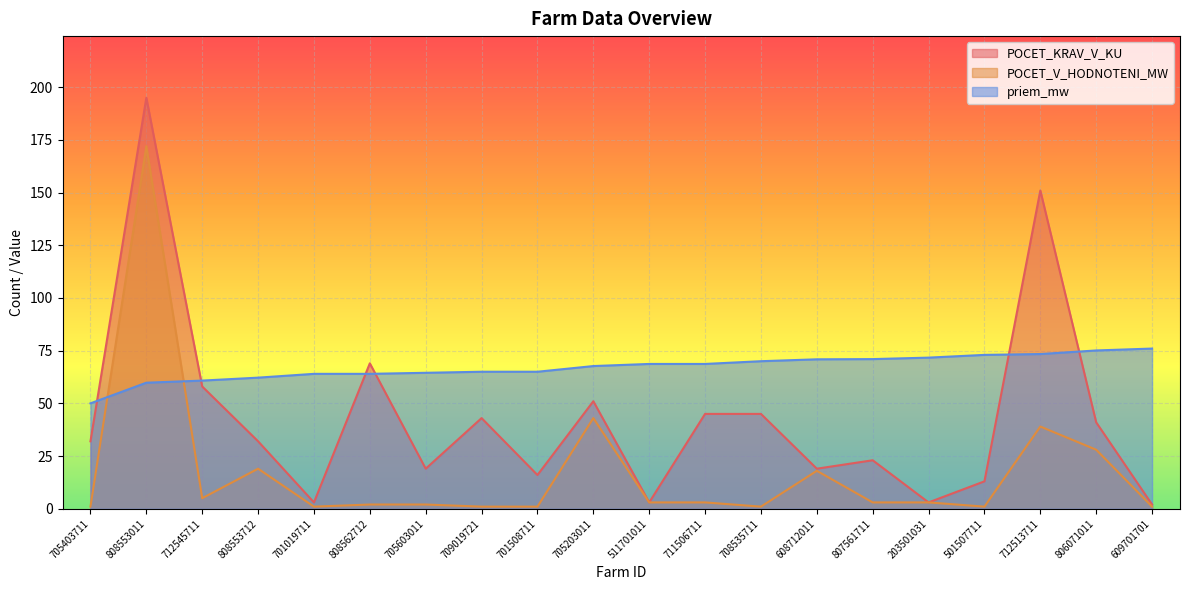

Reading left to right, list all the values displayed in this chart.

POCET_KRAV_V_KU: 32.0	195.0	58.0	32.0	3.0	69.0	19.0	43.0	16.0	51.0	3.0	45.0	45.0	19.0	23.0	3.0	13.0	151.0	41.0	2.0
POCET_V_HODNOTENI_MW: 1.0	172.0	5.0	19.0	1.0	2.0	2.0	1.0	1.0	43.0	3.0	3.0	1.0	18.0	3.0	3.0	1.0	39.0	28.0	1.0
priem_mw: 50.0	59.8	60.8	62.2	64.0	64.0	64.5	65.0	65.0	67.7	68.7	68.7	70.0	70.9	71.0	71.7	73.0	73.4	75.1	76.0